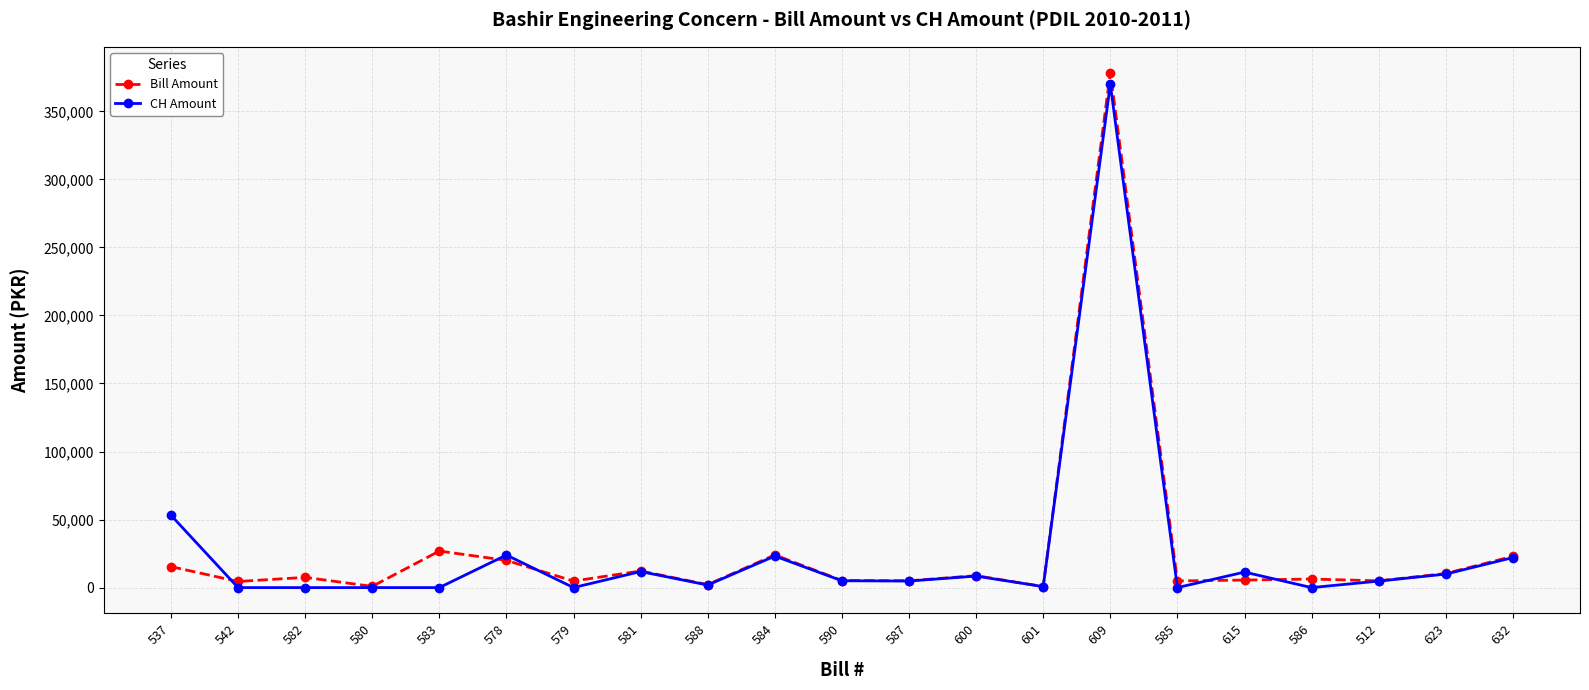

What is the total value across all series at 590?

10218.0